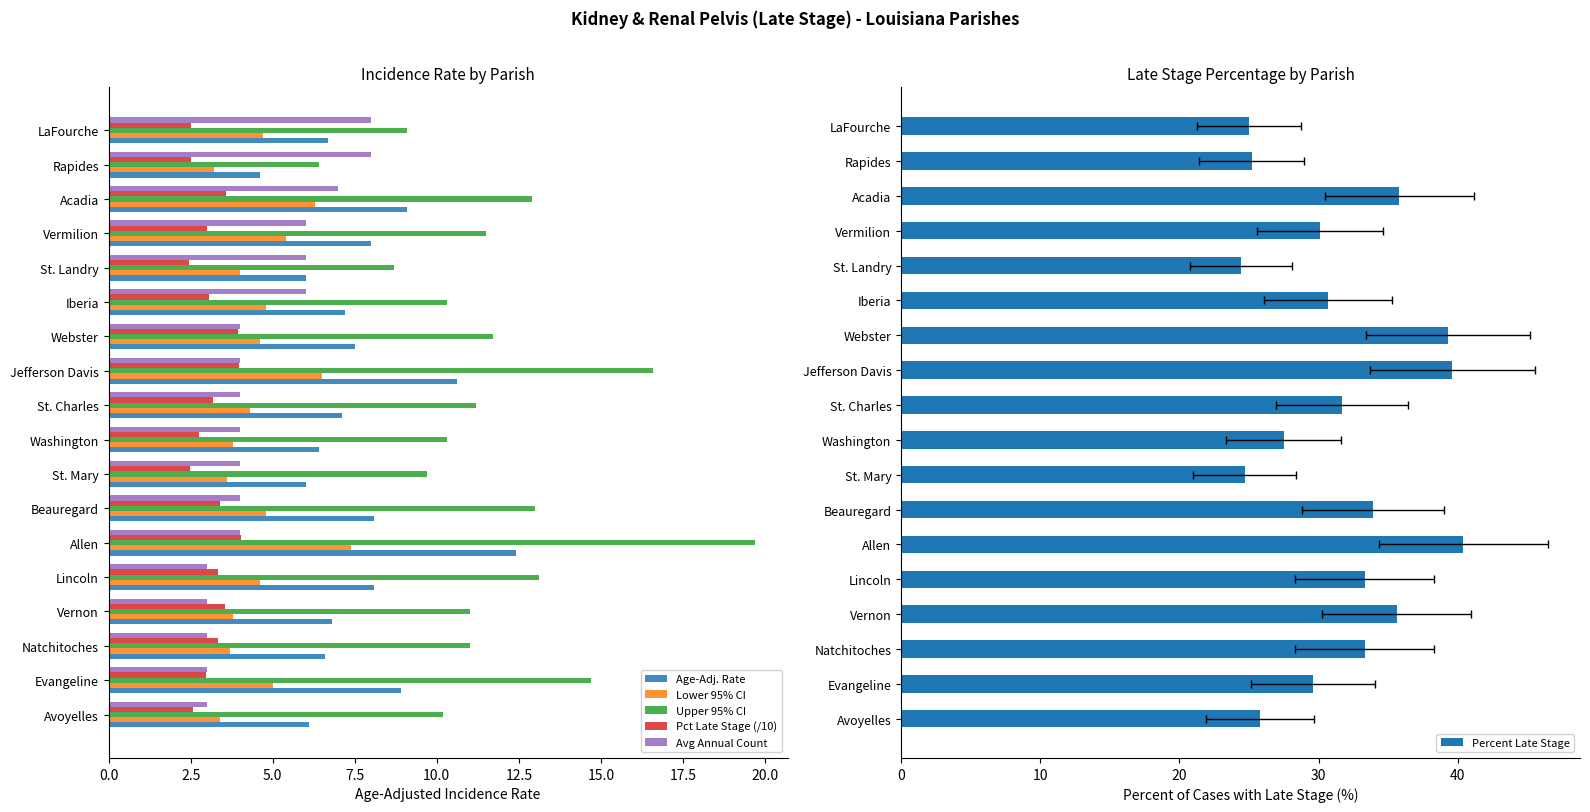

What is the difference between the Avg Annual Count values at Washington and Lincoln?

1.0